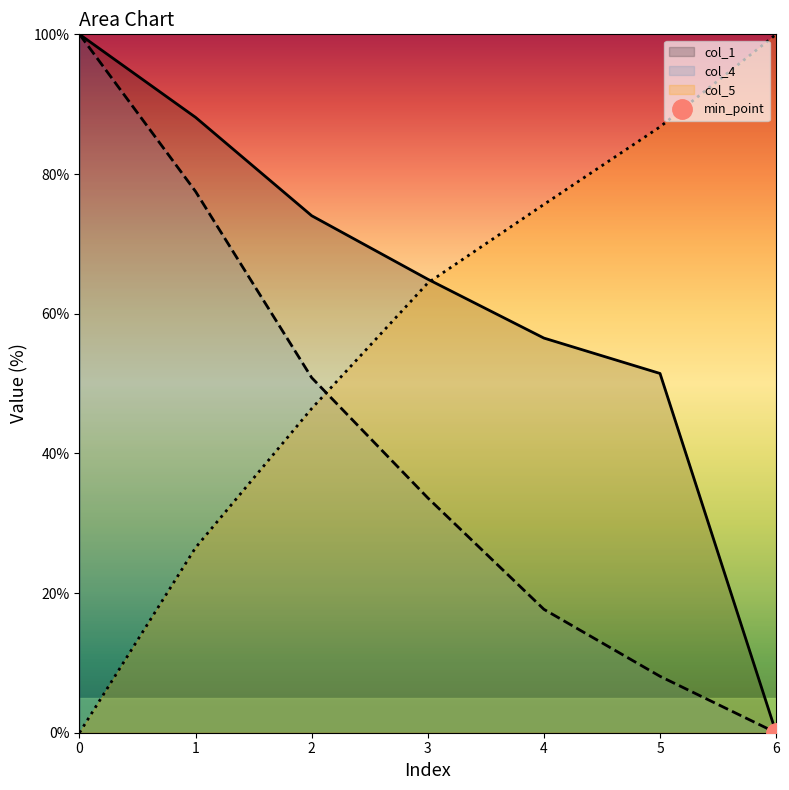

Reading right to left, transcribe all the data shown in this chart.

col_1: 0.0	51.4	56.5	64.9	74.0	88.1	100.0
col_4: 0.0	8.1	17.7	33.6	50.8	77.5	100.0
col_5: 100.0	86.8	75.6	64.4	46.4	26.5	0.0